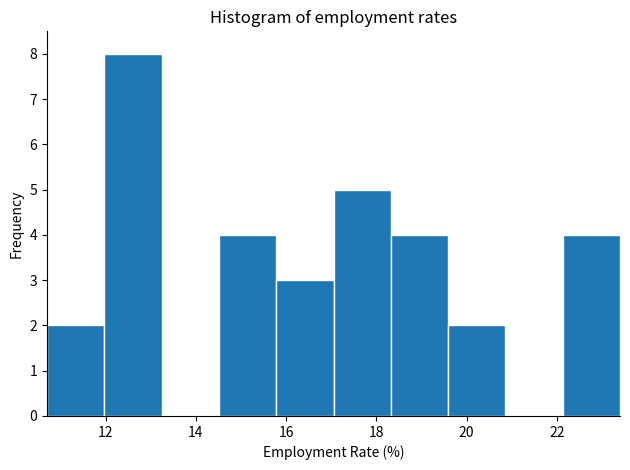

Over which range of the x-axis is the bar tallest?

12.0 to 13.2